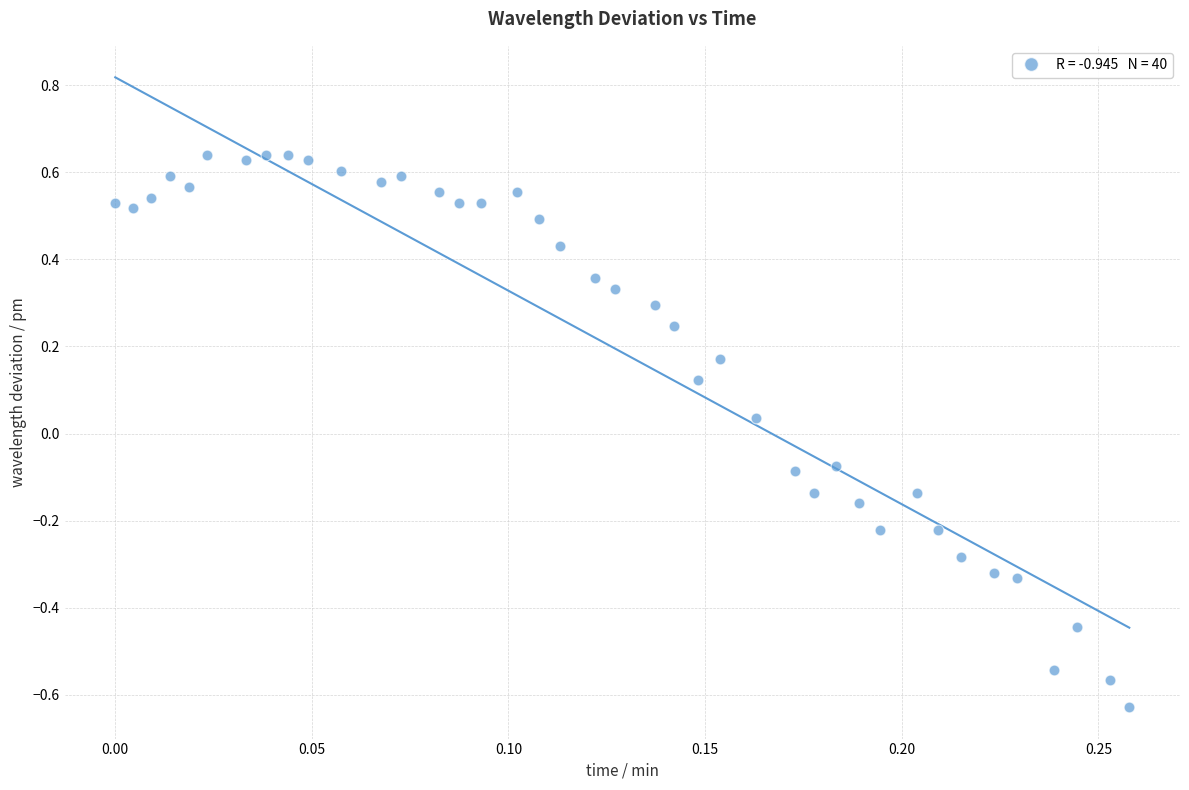

How many points are shown in the scatter plot?

40